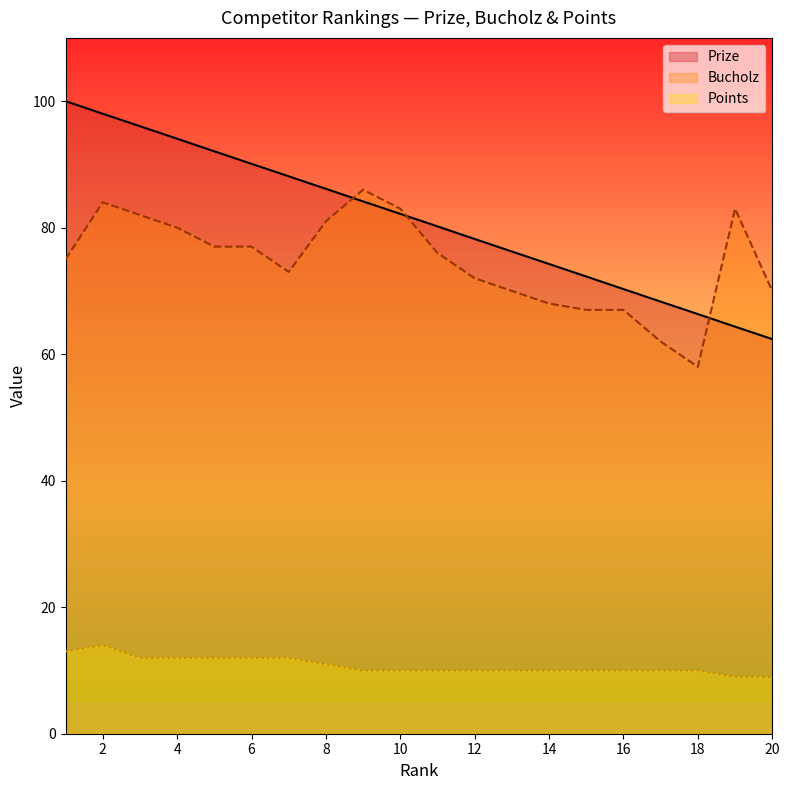

Reading right to left, list all the values displayed in this chart.

Prize: 20=62.4	19=64.3	18=66.3	17=68.3	16=70.3	15=72.3	14=74.3	13=76.2	12=78.2	11=80.2	10=82.2	9=84.2	8=86.1	7=88.1	6=90.1	5=92.1	4=94.1	3=96.0	2=98.0	1=100.0
Bucholz: 20=70.0	19=83.0	18=58.0	17=62.0	16=67.0	15=67.0	14=68.0	13=70.0	12=72.0	11=76.0	10=83.0	9=86.0	8=81.0	7=73.0	6=77.0	5=77.0	4=80.0	3=82.0	2=84.0	1=75.0
Points: 20=9.0	19=9.0	18=10.0	17=10.0	16=10.0	15=10.0	14=10.0	13=10.0	12=10.0	11=10.0	10=10.0	9=10.0	8=11.0	7=12.0	6=12.0	5=12.0	4=12.0	3=12.0	2=14.0	1=13.0